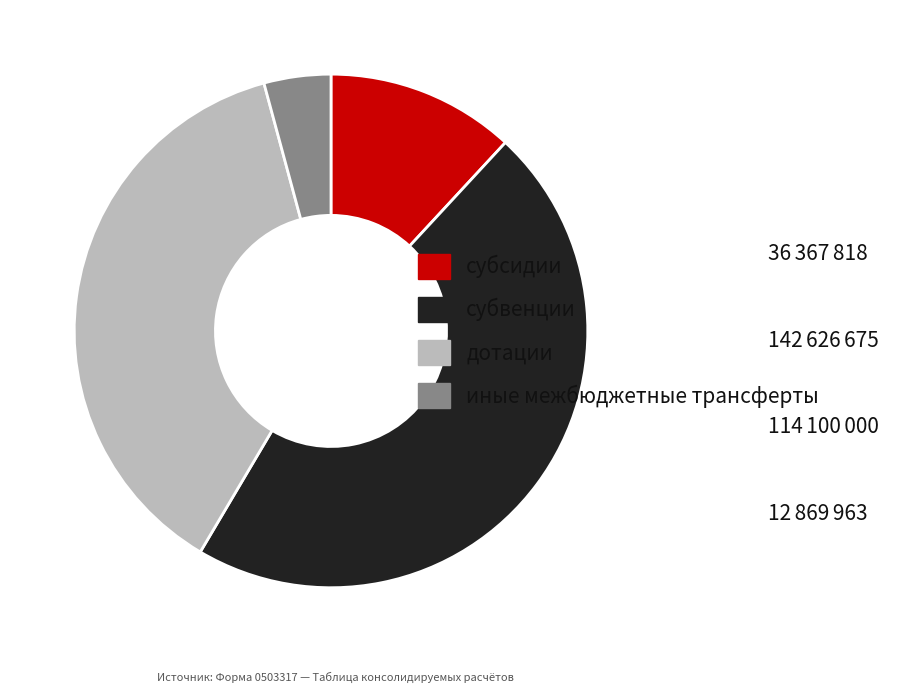

Rank the categories by value from highest to lowest.

субвенции, дотации, субсидии, иные межбюджетные трансферты